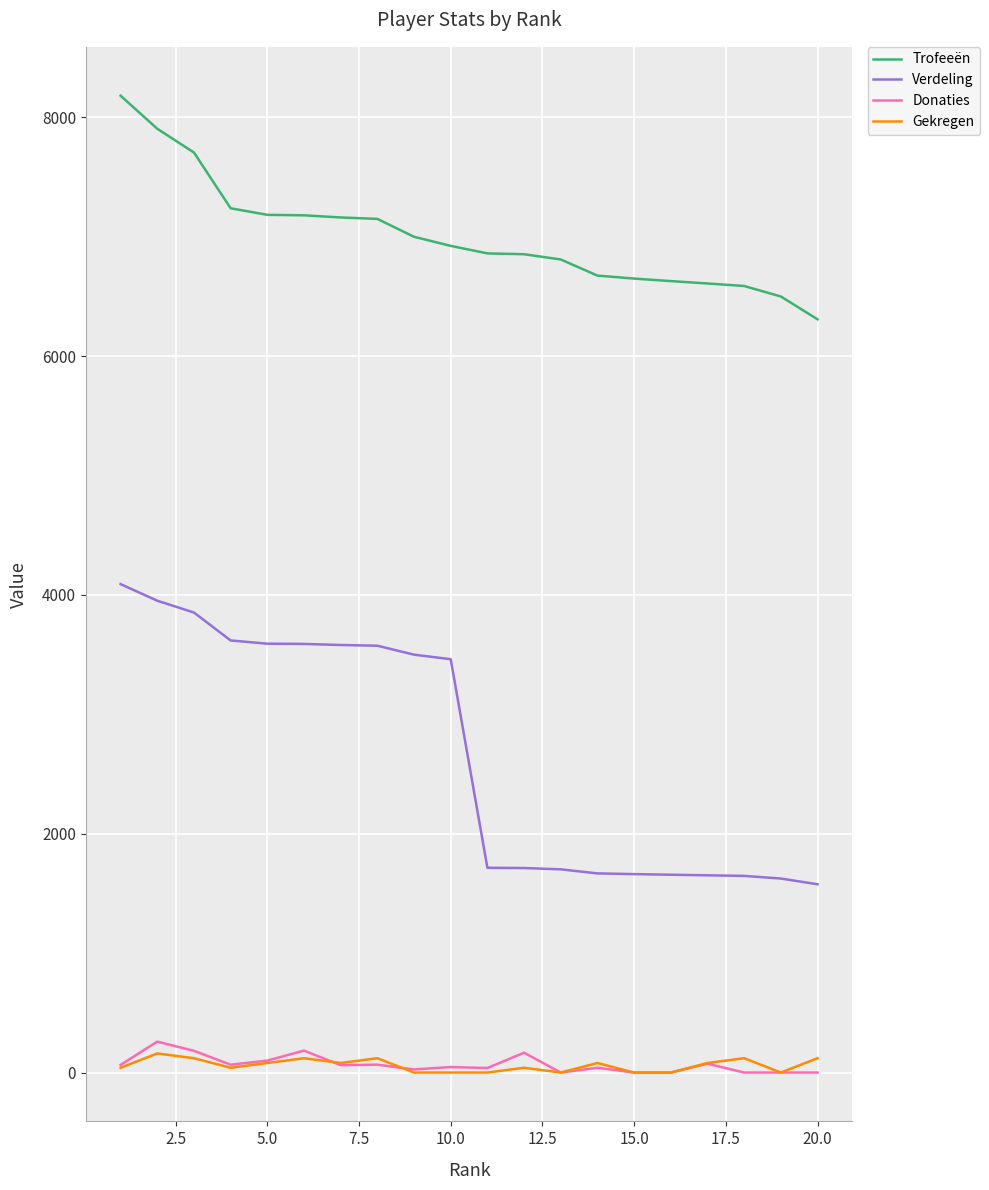

Count the number of categories in the chart.

20